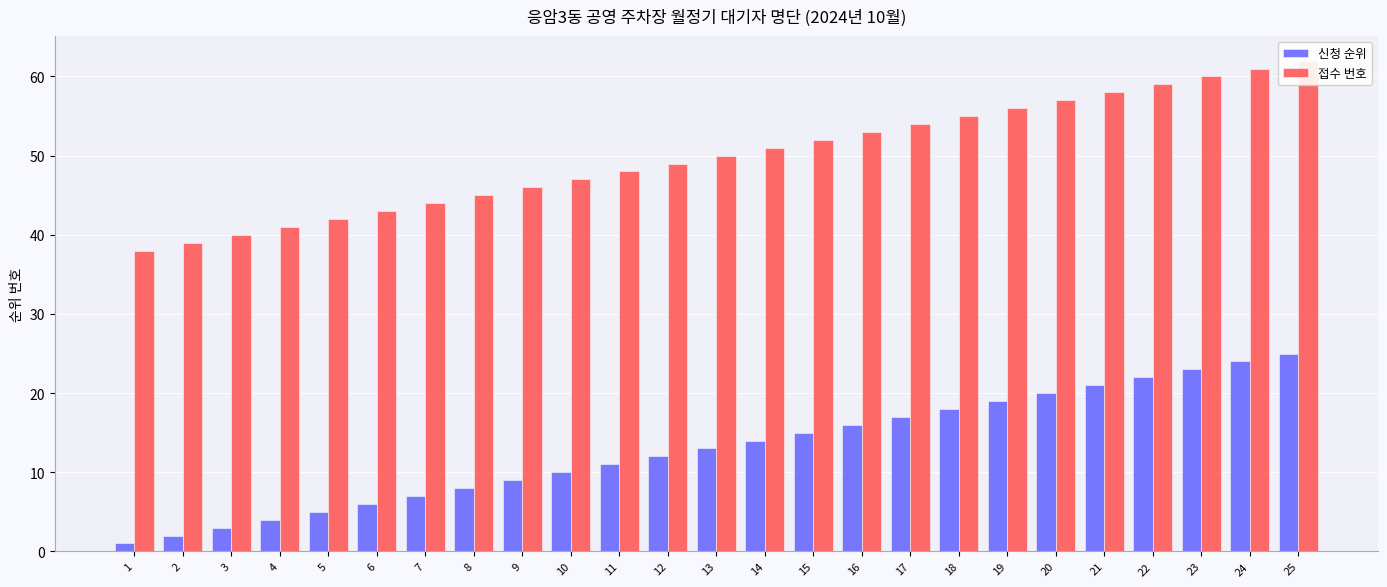

Which series changed the most between 3 and 10?

신청 순위